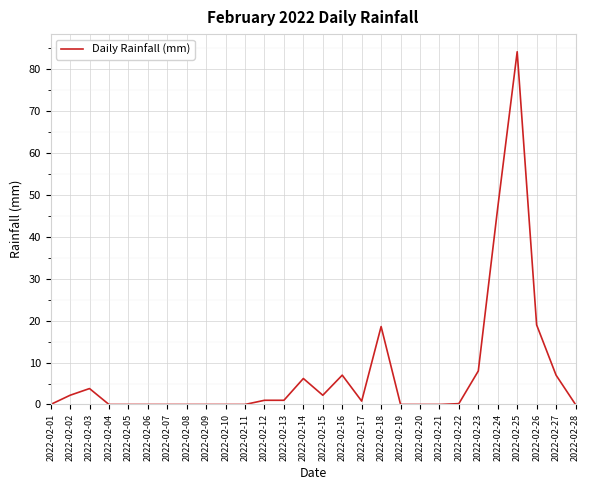

What is the maximum value shown in the chart?

84.2